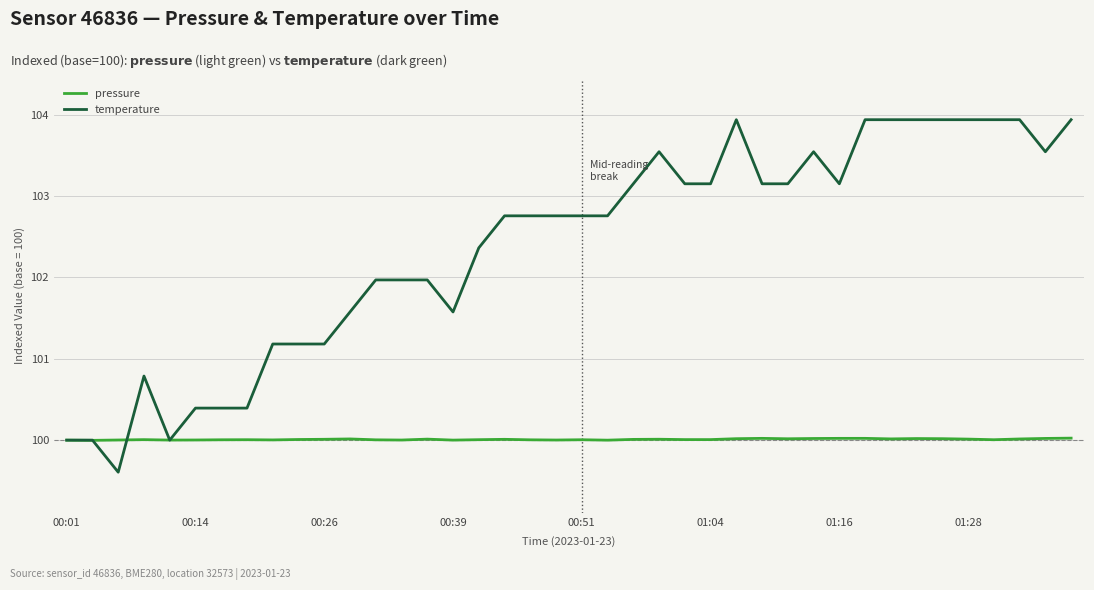

True or false: pressure has more than 2 interior local peaks.

True